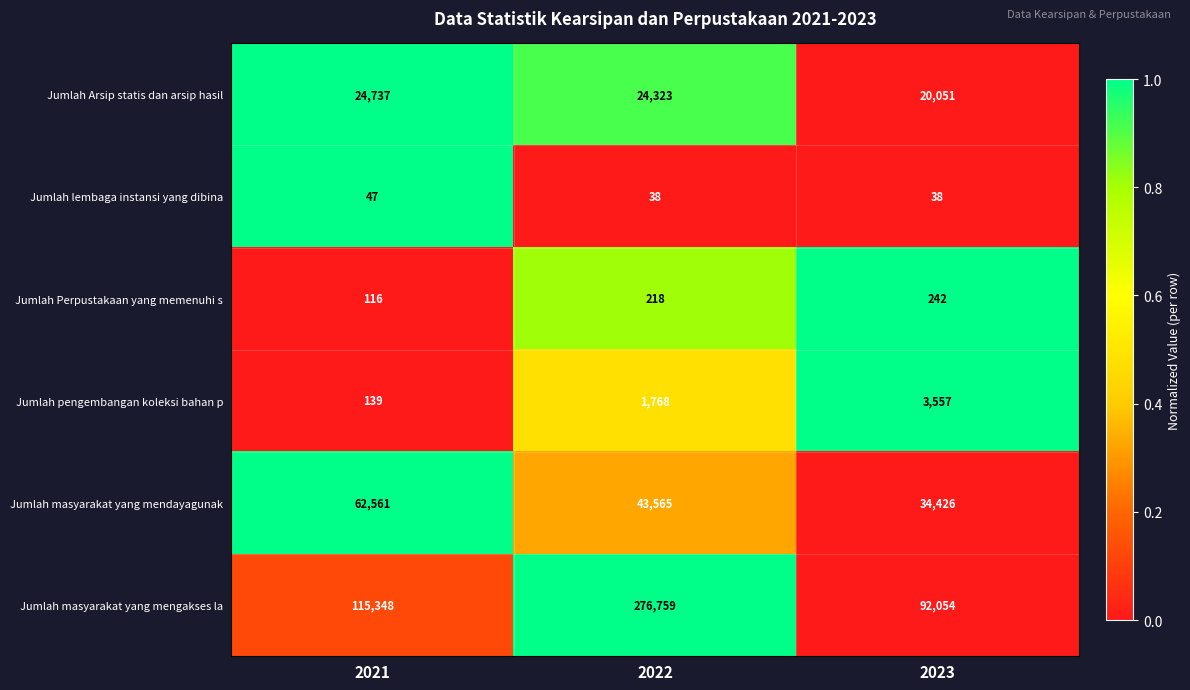

Which series has the widest spread of values?

Jumlah masyarakat yang mengakses la